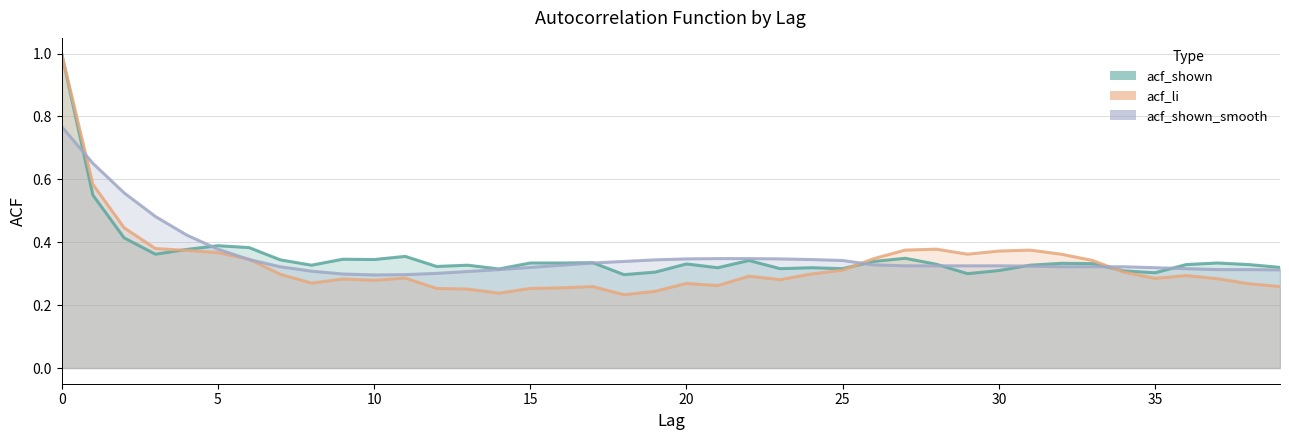

How many interior local peaks does the acf_li series have?

8